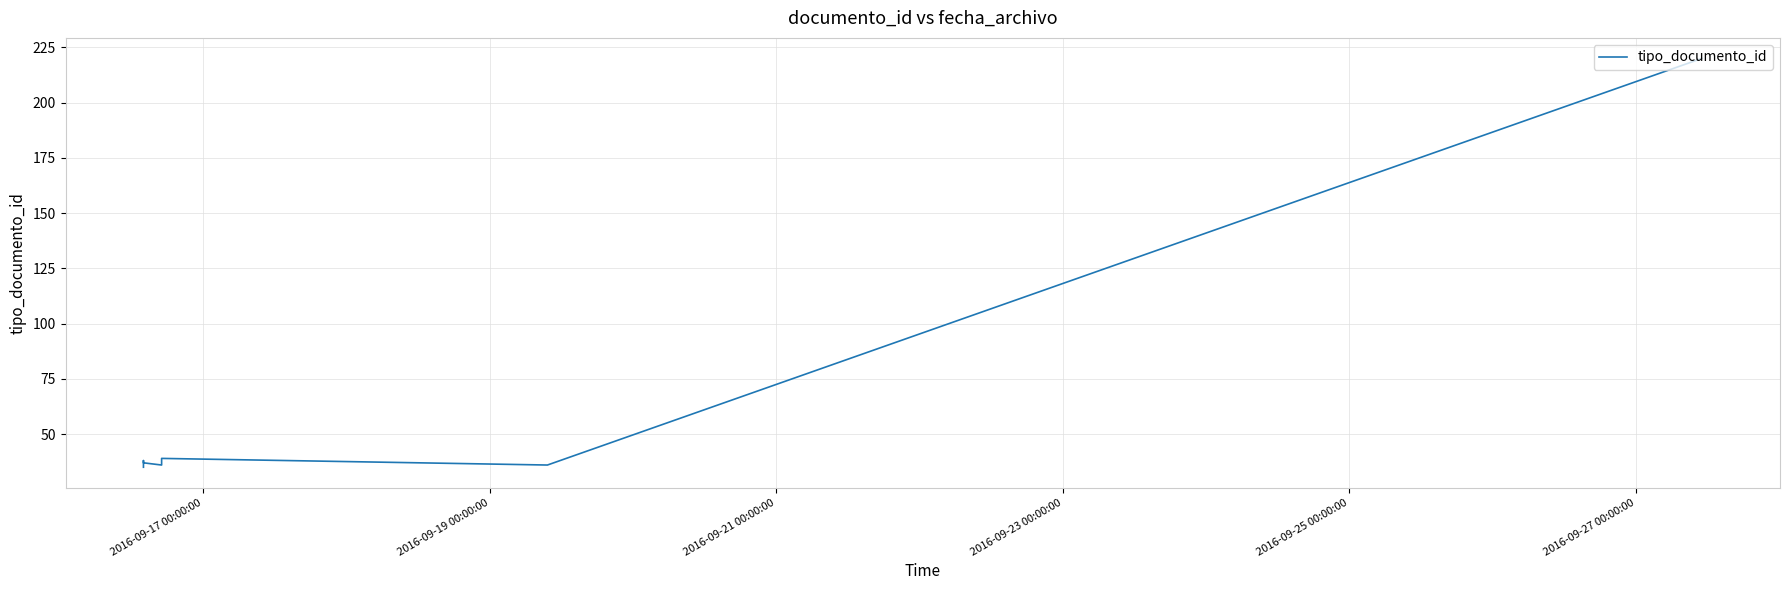

What is the difference between the maximum and minimum values?

185